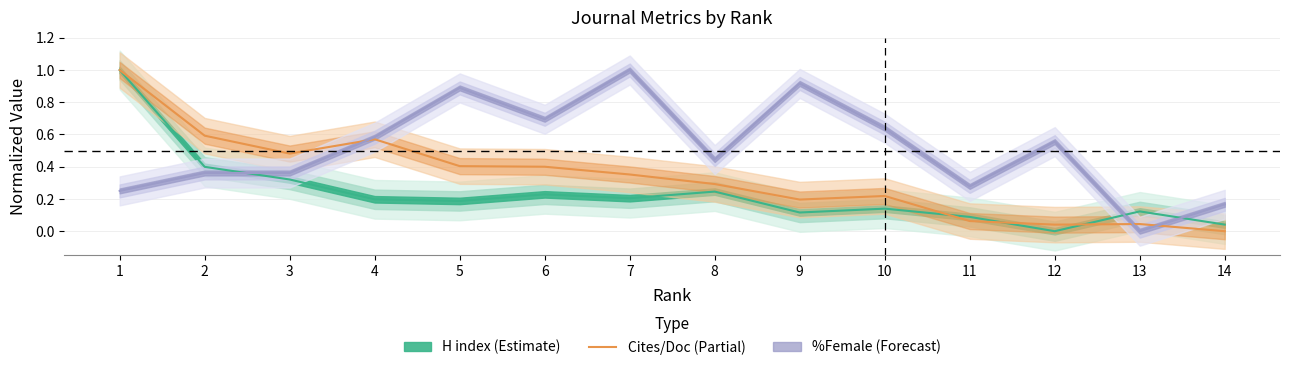

The value of Cites/Doc (Partial) at 9 is 0.2. True or false?

True